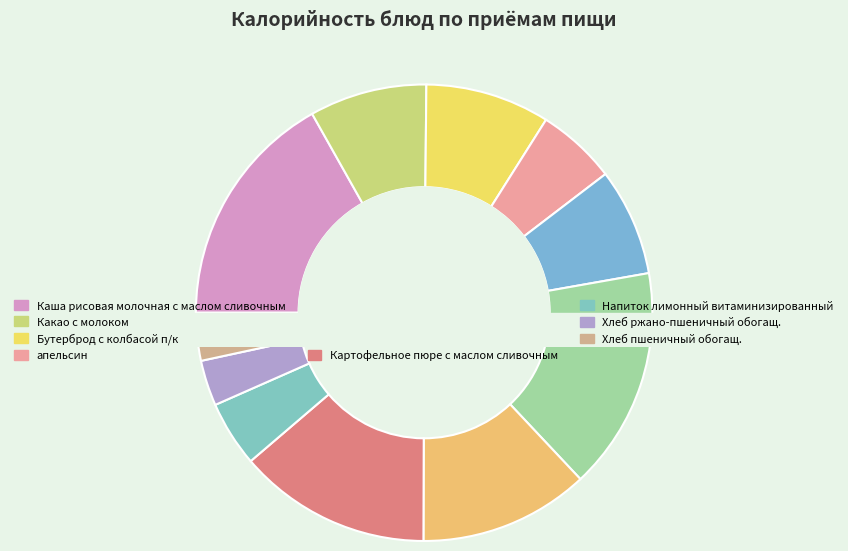

How many segments does this pie chart have?

11